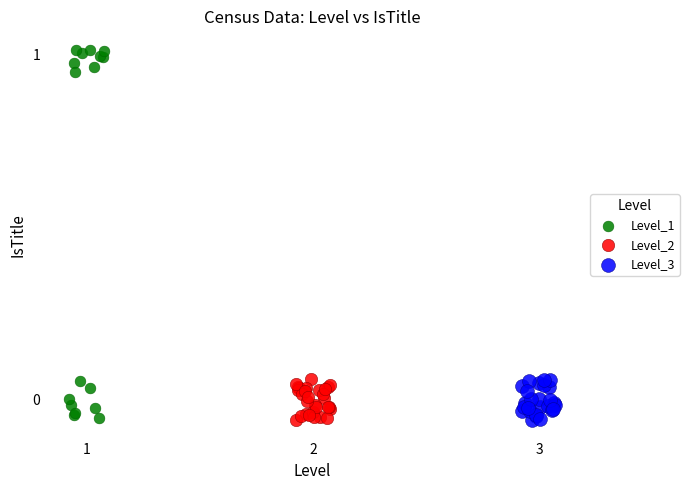

What are all the series names shown in the legend?

Level_1, Level_2, Level_3